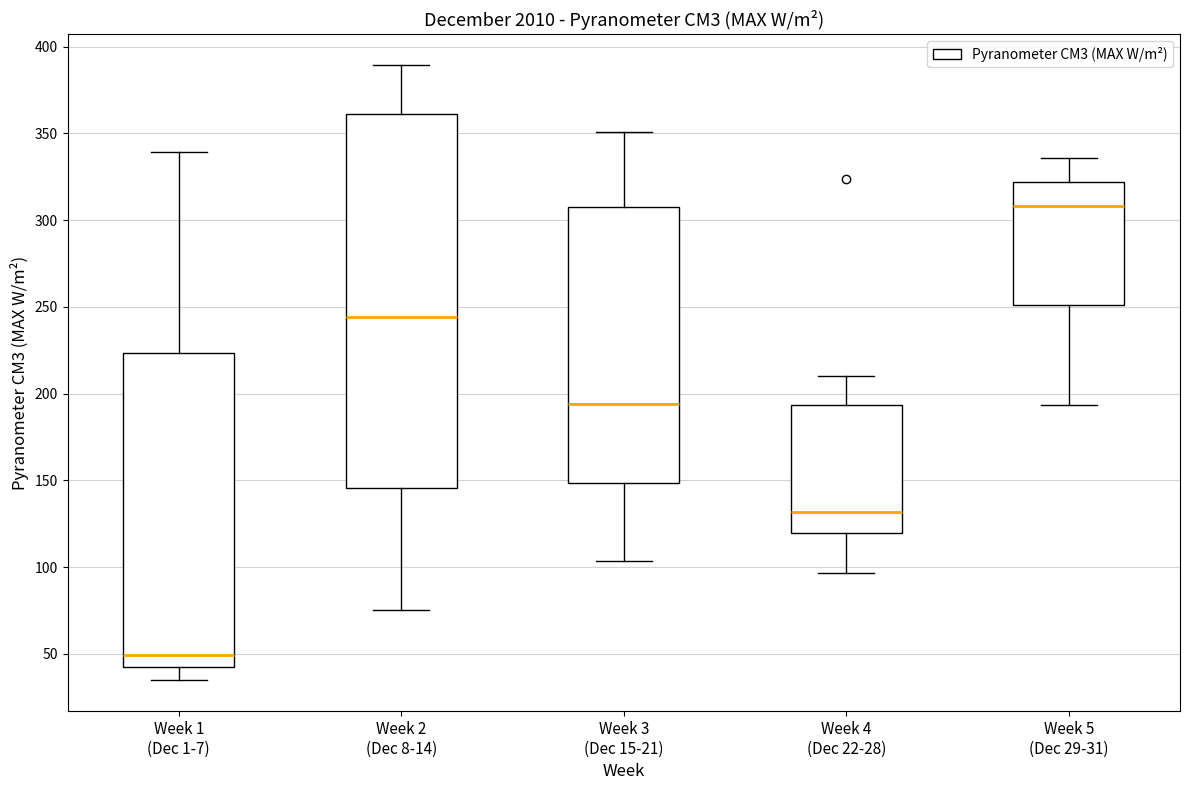

Reading left to right, transcribe this box plot: for each box, give where its median line is, the range the box spans, and where its two whiskers end, as read against the y-axis. The values are not printed on the chart, so give them approximately, as read against the axis.

Week 1 (Dec 1-7): median 50, box 40 to 225, whiskers 35 to 340
Week 2 (Dec 8-14): median 245, box 145 to 360, whiskers 75 to 390
Week 3 (Dec 15-21): median 195, box 150 to 310, whiskers 105 to 350
Week 4 (Dec 22-28): median 130, box 120 to 195, whiskers 95 to 210
Week 5 (Dec 29-31): median 310, box 250 to 320, whiskers 195 to 335